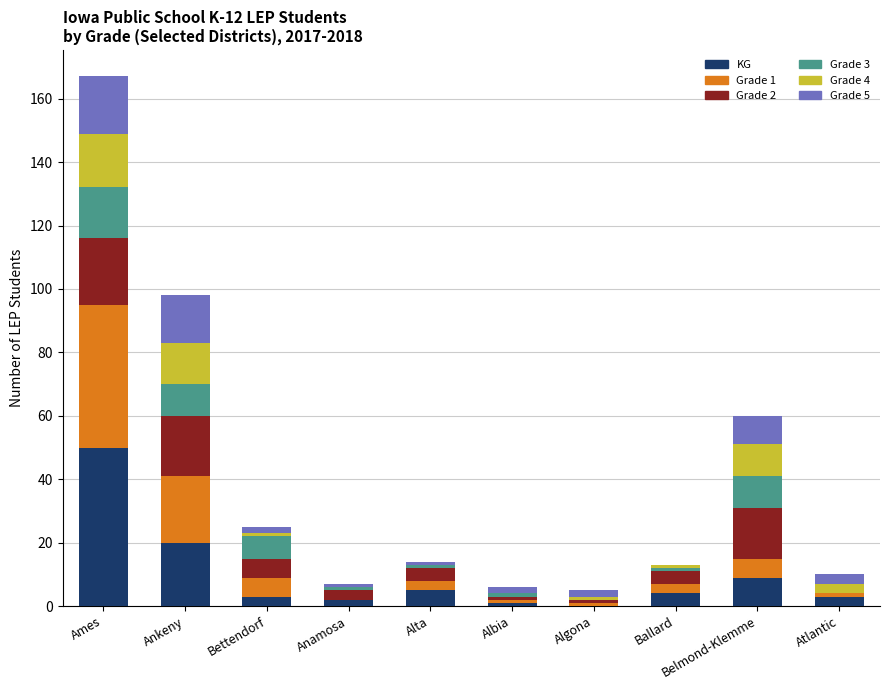

At which category is the sum across all series the highest?

Ames